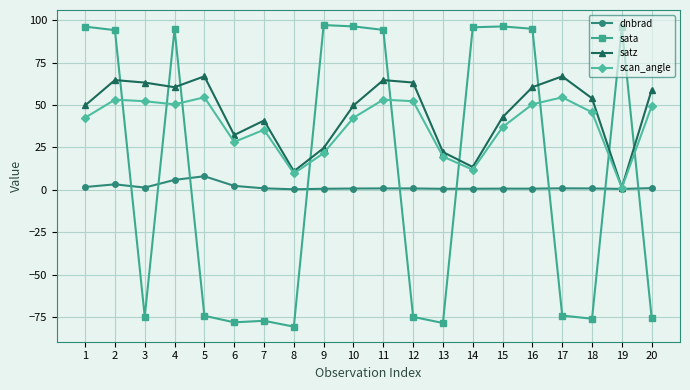

Which series changed the most between 8 and 16?

sata